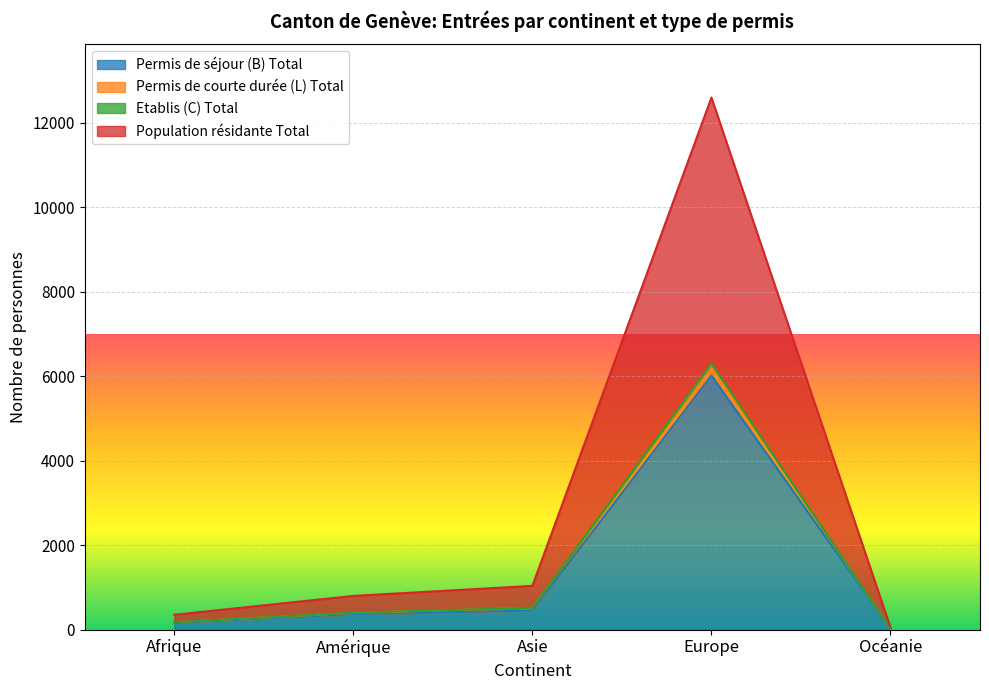

What is the maximum value shown in the chart?

12596